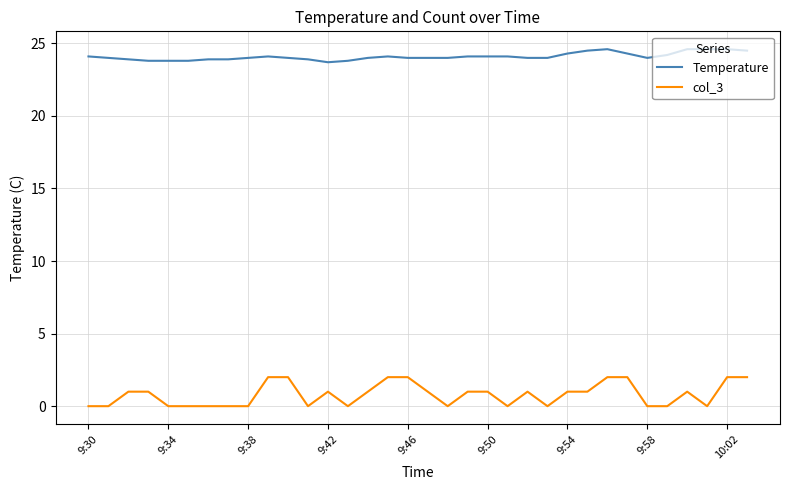

What is the difference between the maximum and minimum values in the Temperature series?

0.9